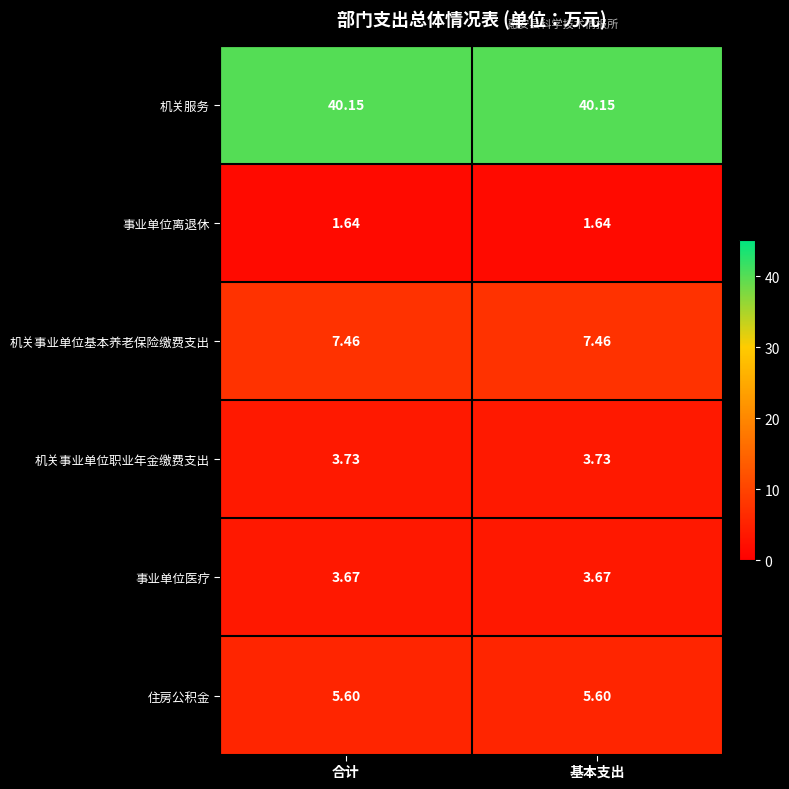

At 基本支出, list the series in order from smallest to largest.

事业单位离退休, 事业单位医疗, 机关事业单位职业年金缴费支出, 住房公积金, 机关事业单位基本养老保险缴费支出, 机关服务